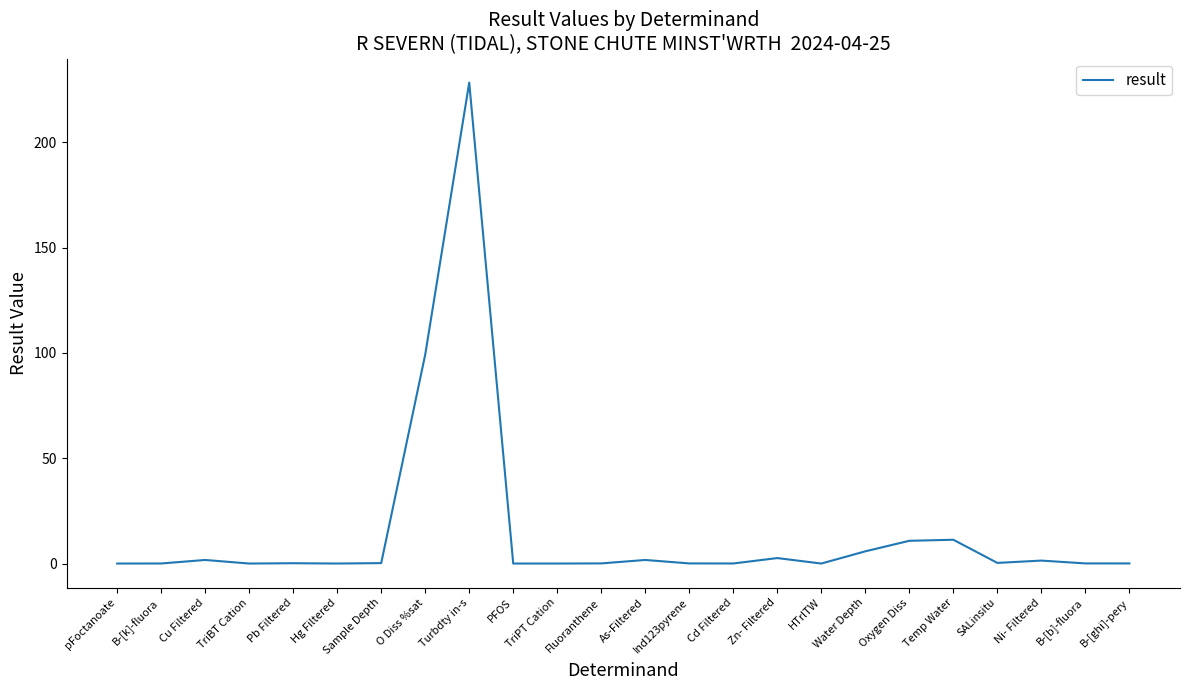

How many lines are shown in the chart?

1